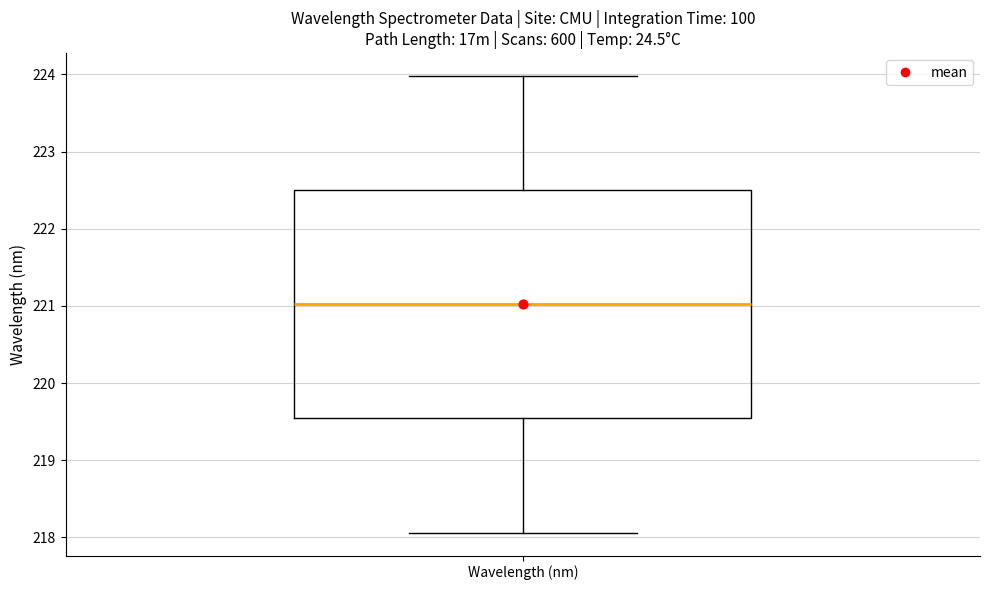

Transcribe this box plot: give where the median line is, the range the box spans, and where the two whiskers end, as read against the y-axis. The values are not printed on the chart, so give them approximately, as read against the axis.

median 221.0, box 219.5 to 222.5, whiskers 218.1 to 224.0